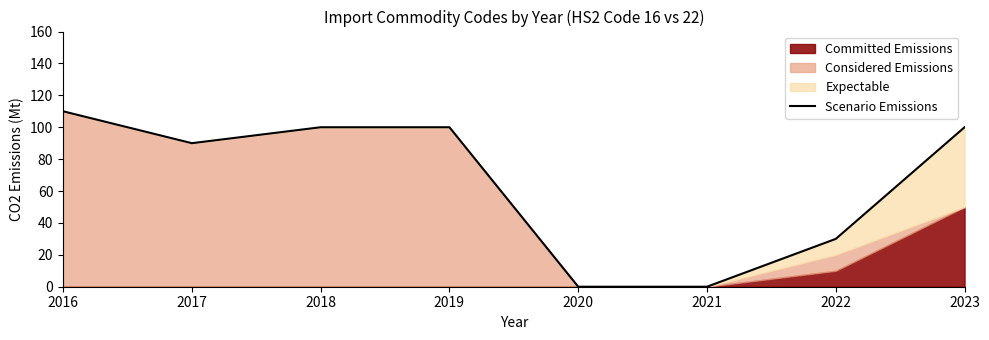

Approximately how many times larger is the value at 2017 compared to 2016?

0.8